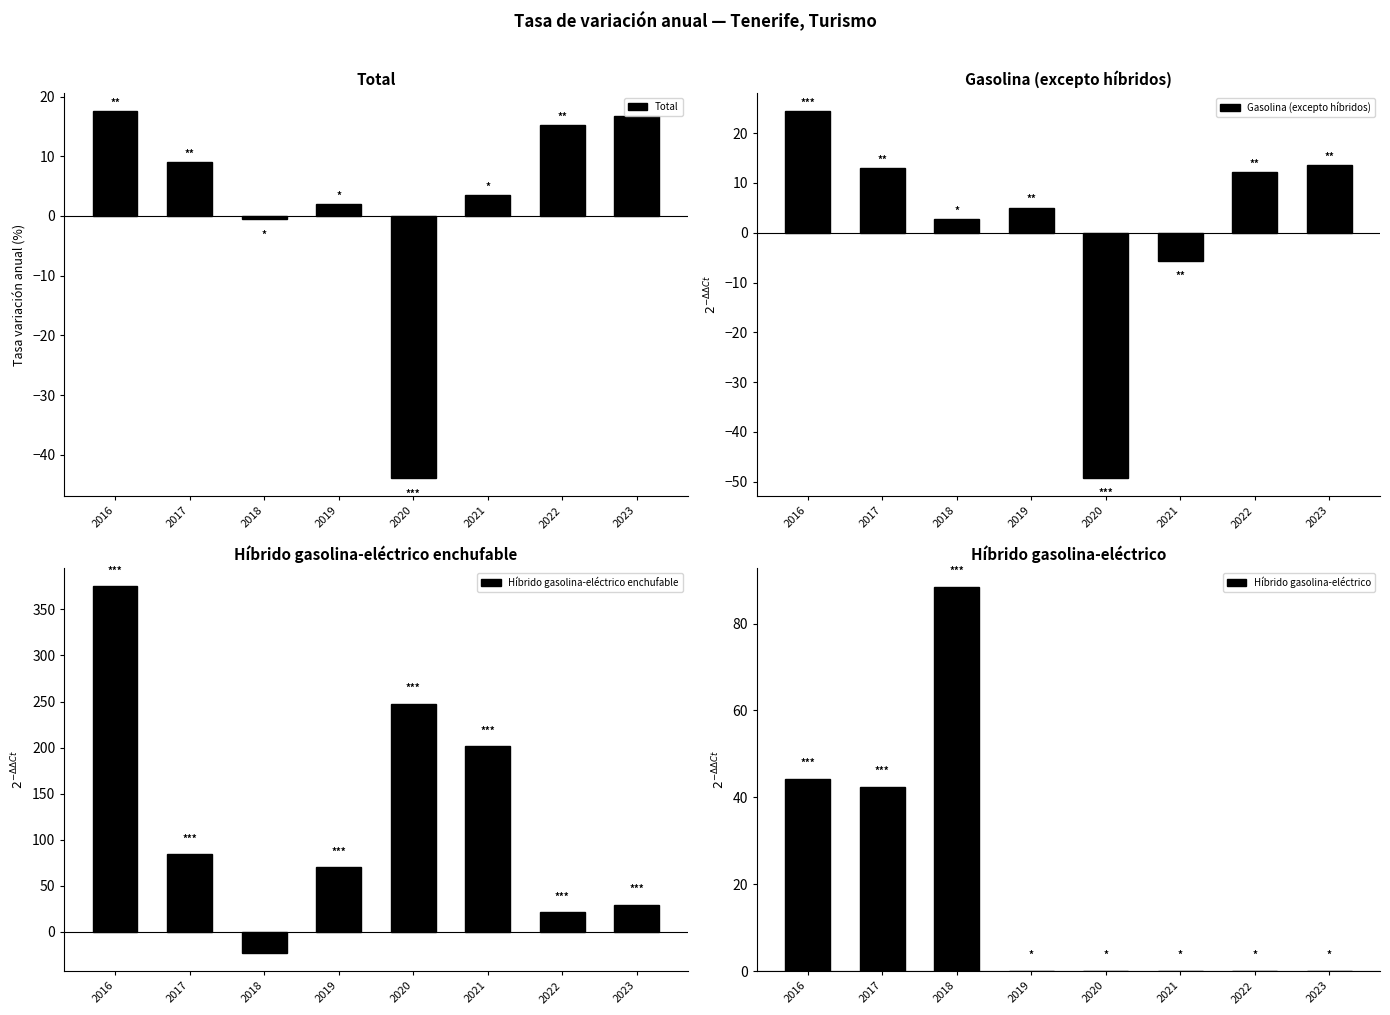

True or false: Gasolina (excepto híbridos) has a value of 13.0 at 2017.

True